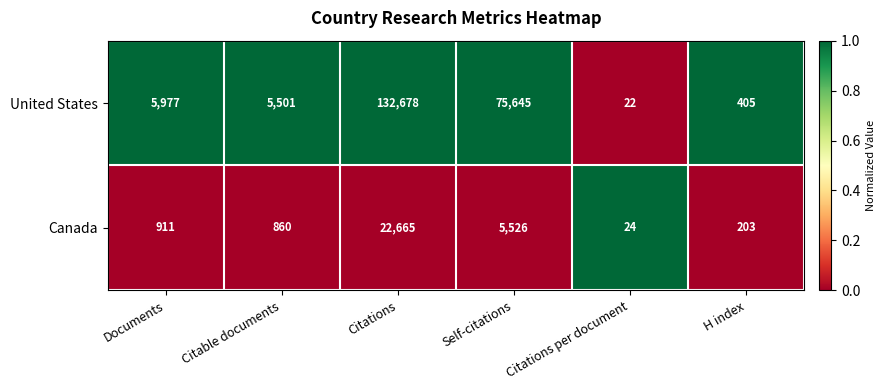

Which series has the widest spread of values?

United States